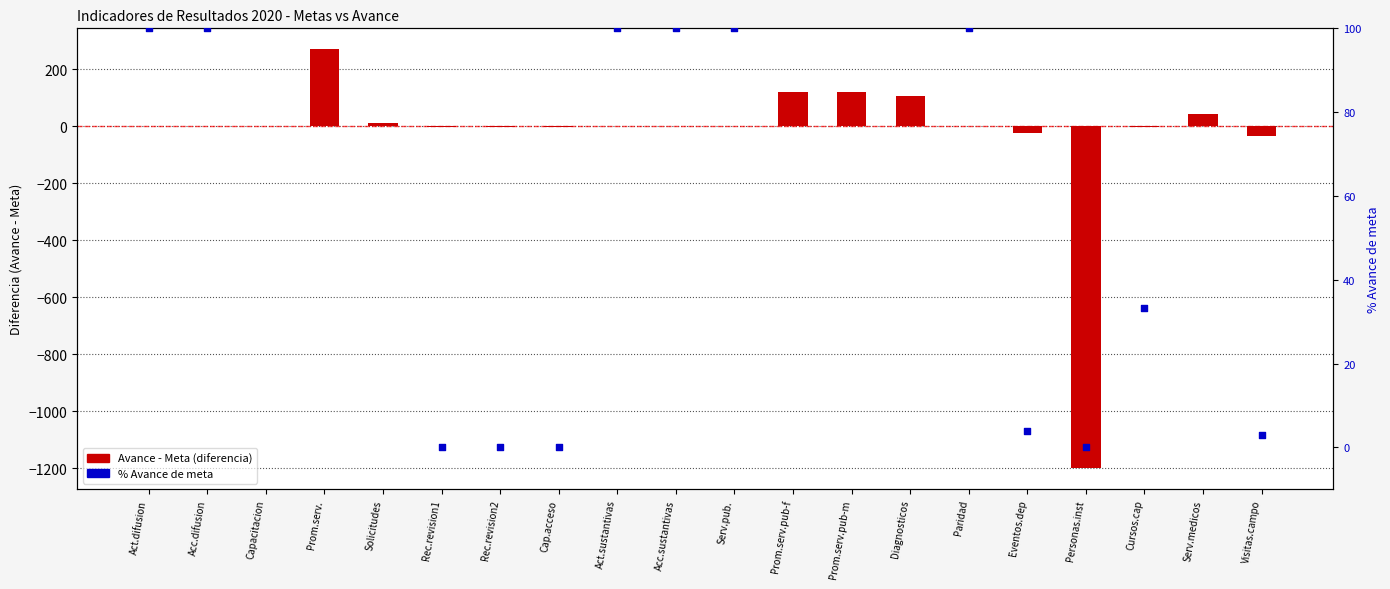

Which series has the widest spread of Y values?

Avance - Meta (diferencia)